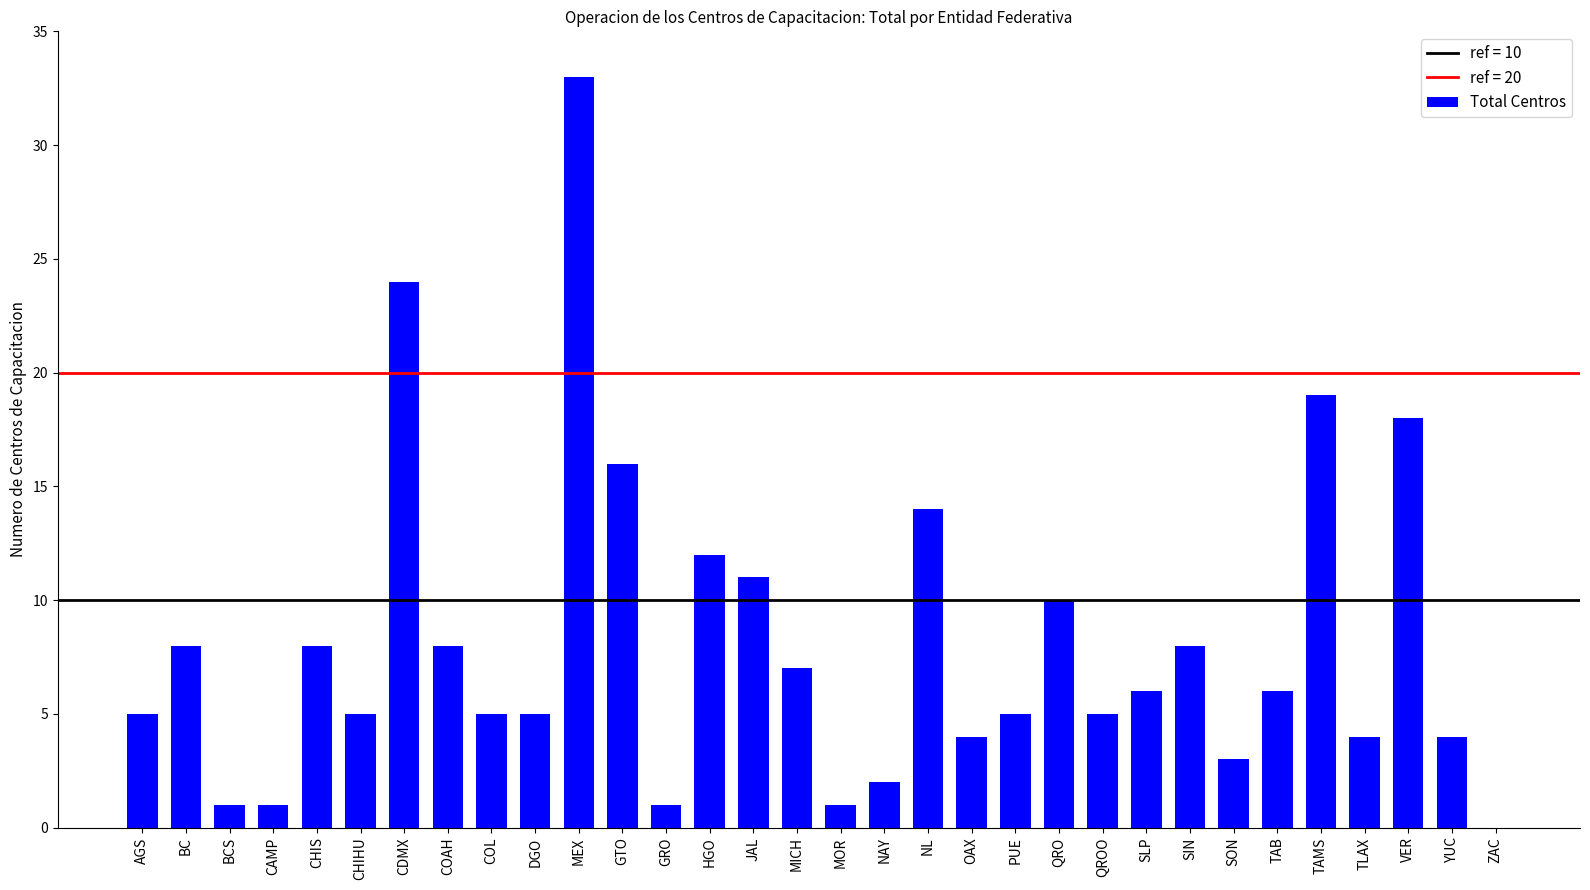

True or false: the data shows 8 at BC.

True